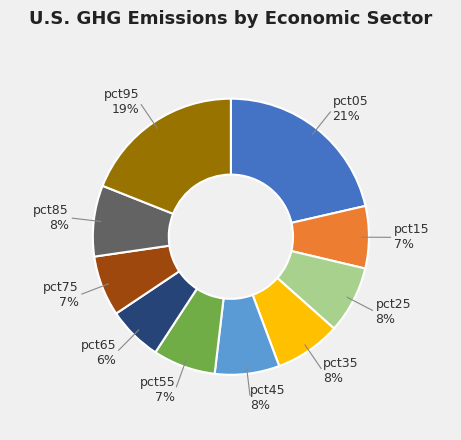

Which category has the biggest portion of the pie?

pct05